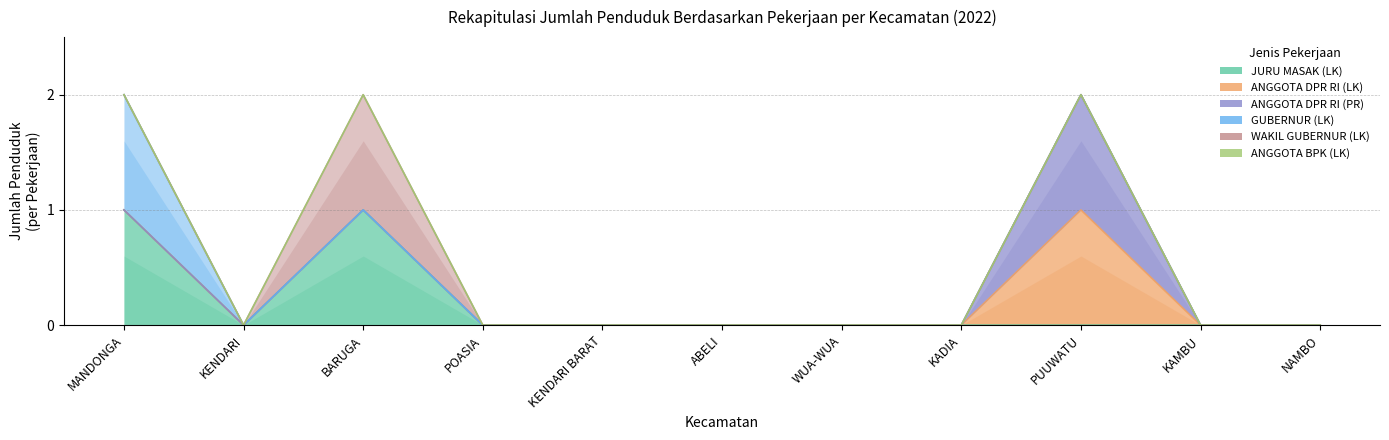

Reading right to left, what are all the values shown in this chart?

JURU MASAK (LK): NAMBO=0	KAMBU=0	PUUWATU=0	KADIA=0	WUA-WUA=0	ABELI=0	KENDARI BARAT=0	POASIA=0	BARUGA=1	KENDARI=0	MANDONGA=1
ANGGOTA DPR RI (LK): NAMBO=0	KAMBU=0	PUUWATU=1	KADIA=0	WUA-WUA=0	ABELI=0	KENDARI BARAT=0	POASIA=0	BARUGA=0	KENDARI=0	MANDONGA=0
ANGGOTA DPR RI (PR): NAMBO=0	KAMBU=0	PUUWATU=1	KADIA=0	WUA-WUA=0	ABELI=0	KENDARI BARAT=0	POASIA=0	BARUGA=0	KENDARI=0	MANDONGA=0
GUBERNUR (LK): NAMBO=0	KAMBU=0	PUUWATU=0	KADIA=0	WUA-WUA=0	ABELI=0	KENDARI BARAT=0	POASIA=0	BARUGA=0	KENDARI=0	MANDONGA=1
WAKIL GUBERNUR (LK): NAMBO=0	KAMBU=0	PUUWATU=0	KADIA=0	WUA-WUA=0	ABELI=0	KENDARI BARAT=0	POASIA=0	BARUGA=1	KENDARI=0	MANDONGA=0
ANGGOTA BPK (LK): NAMBO=0	KAMBU=0	PUUWATU=0	KADIA=0	WUA-WUA=0	ABELI=0	KENDARI BARAT=0	POASIA=0	BARUGA=0	KENDARI=0	MANDONGA=0